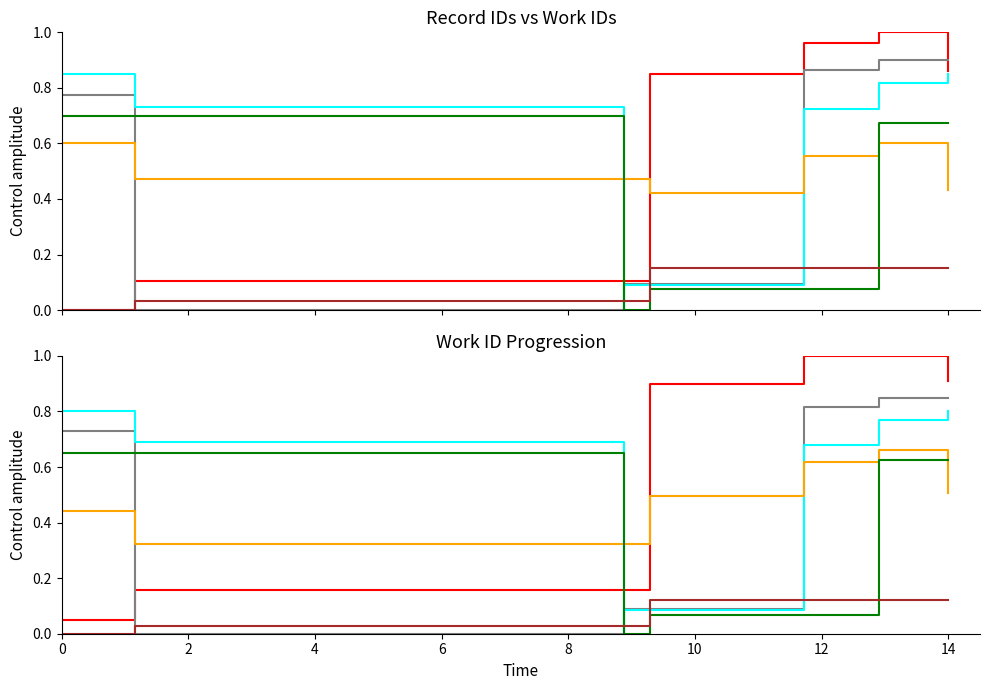

What is the value of the 10th point from the left?

0.9